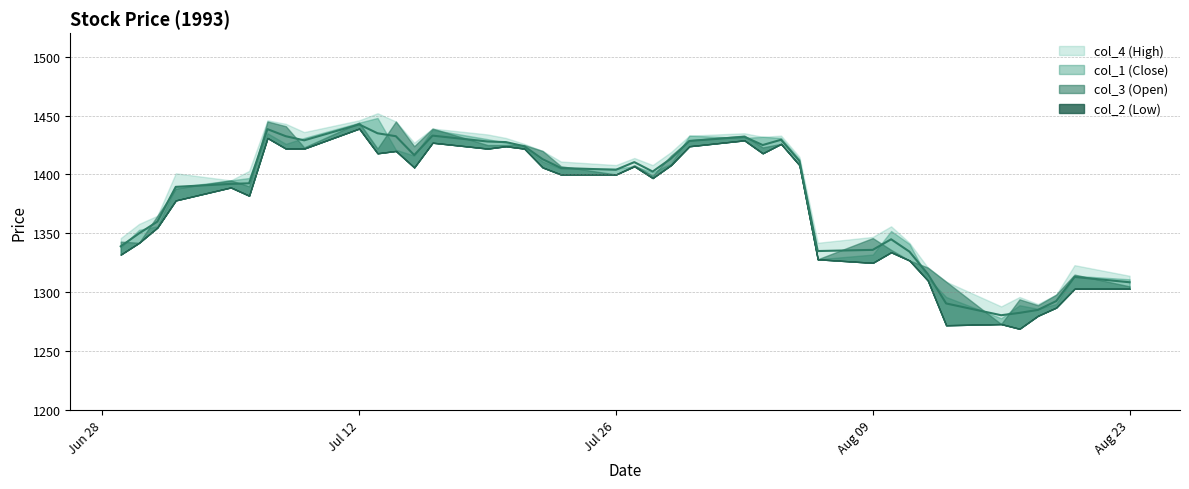

What is the value of the col_4 (High) point at the 7th from the left?

1446